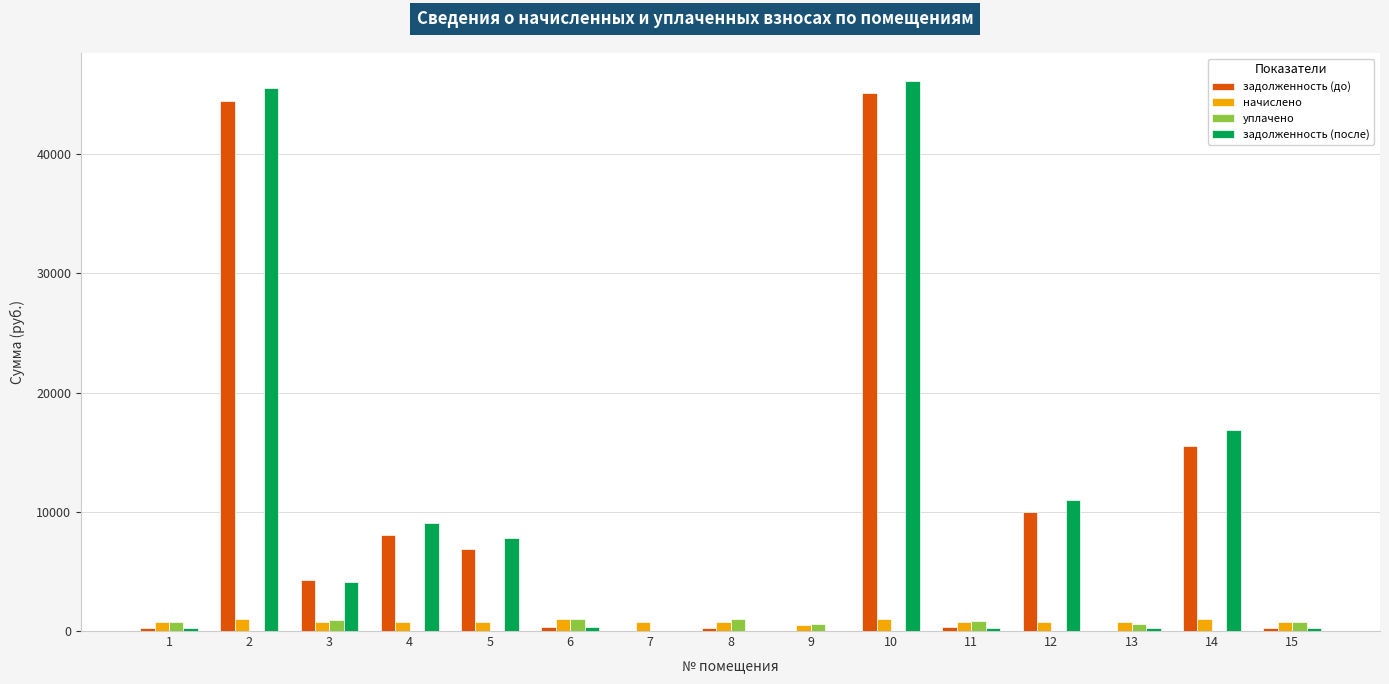

What is the sum of all задолженность (после) values?

141932.7